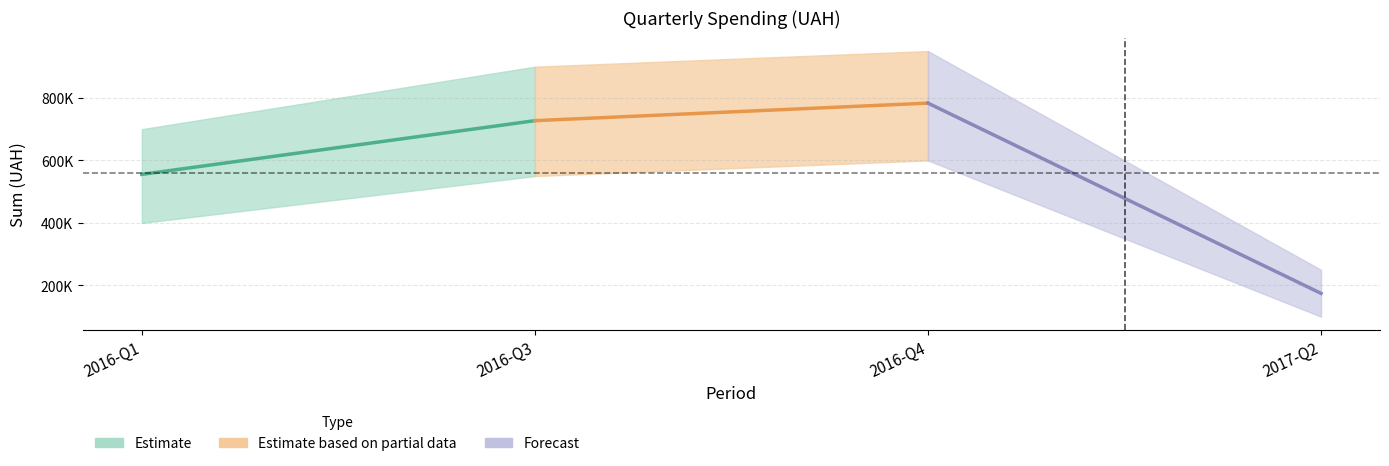

What is the value of the Forecast point at the 2nd from the left?

174558.0